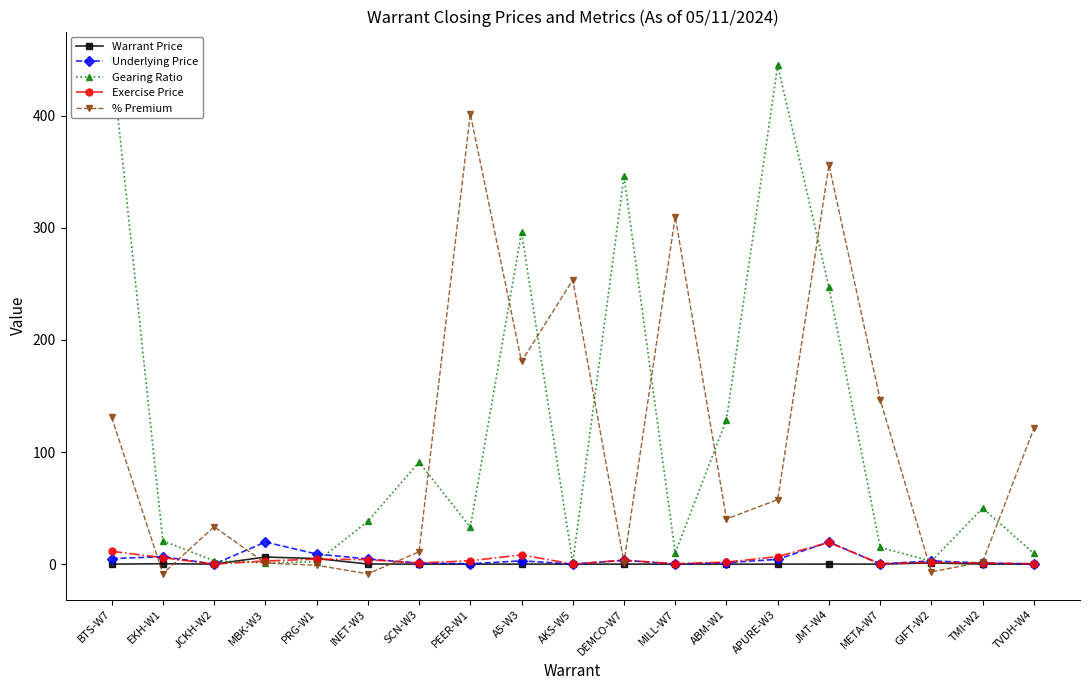

The Warrant Price series shows 0.0 at SCN-W3. True or false?

True